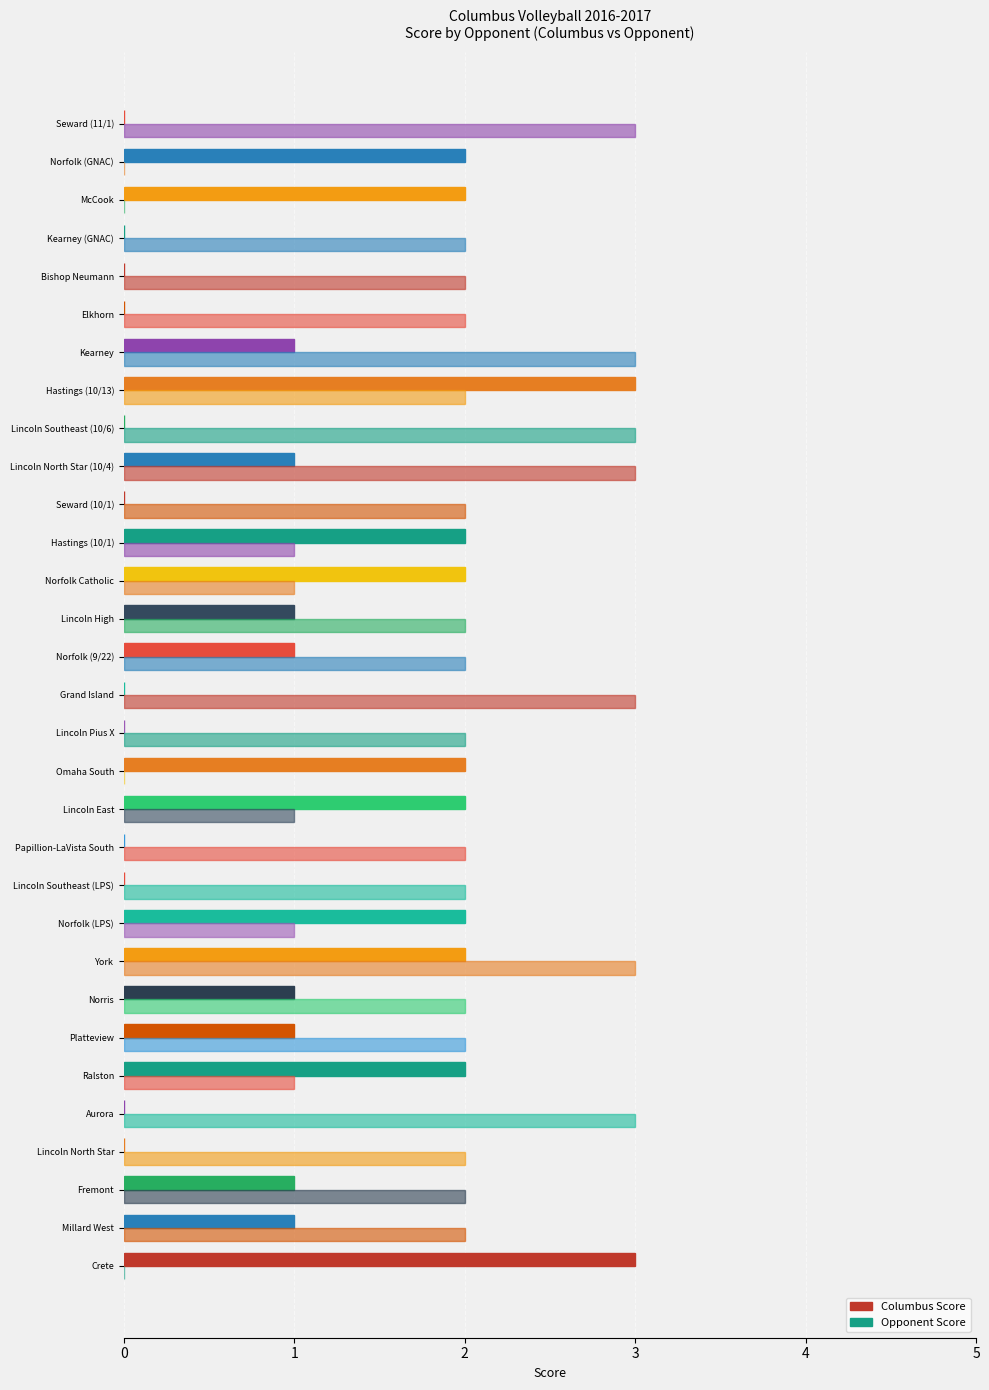

How many distinct data groups are displayed?

2